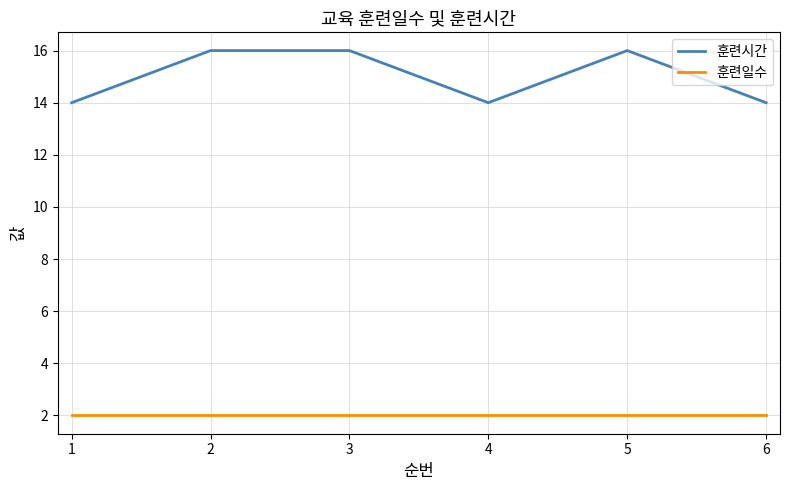

What is the total value across all series at 6?

16